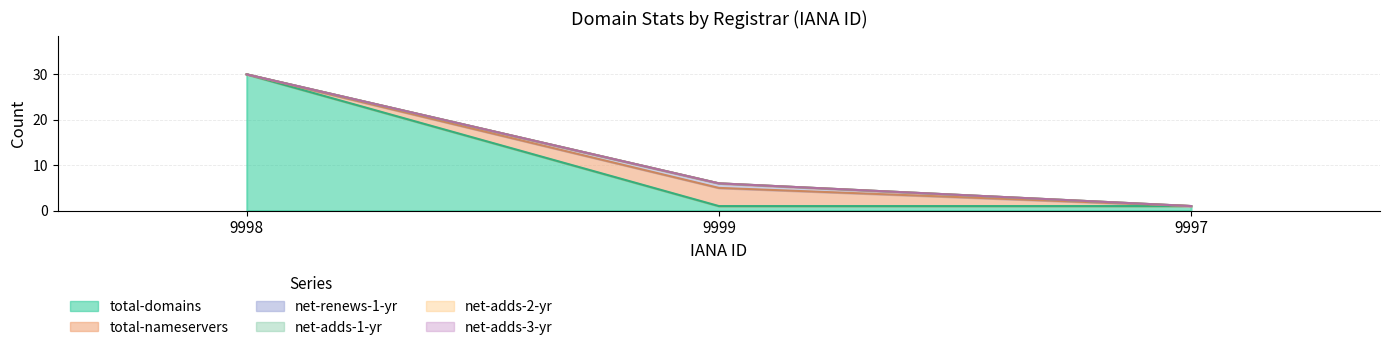

How many lines are shown in the chart?

6